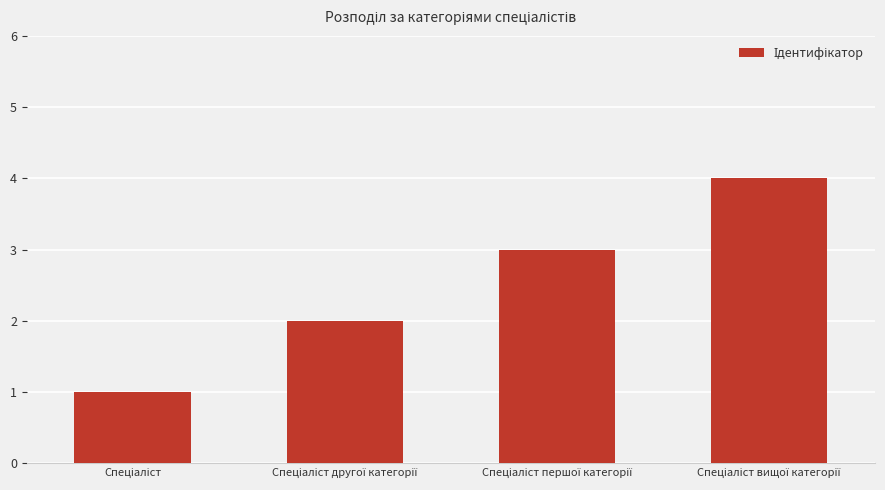

What is the sum of all values?

10